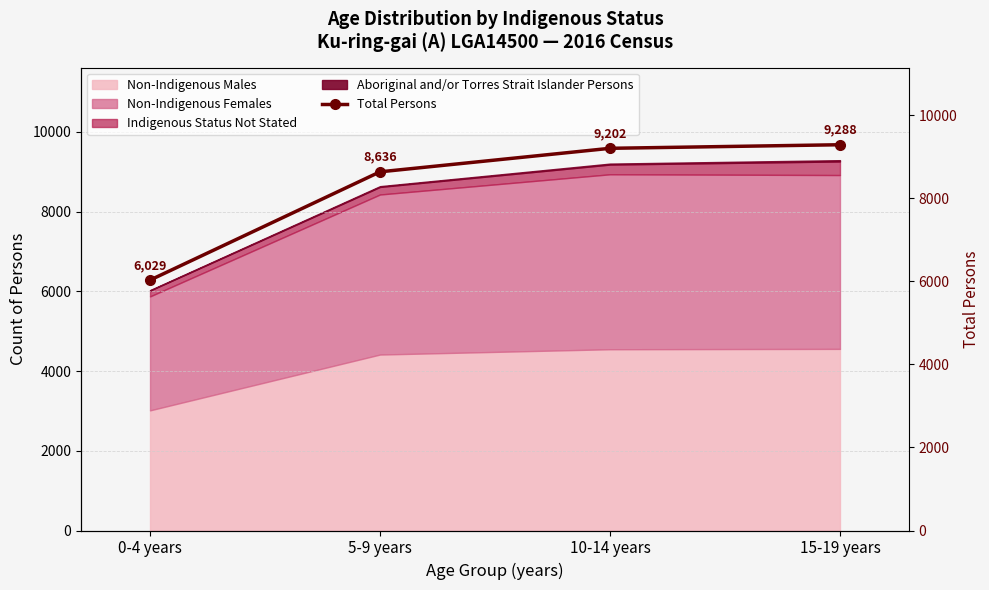

What is the average value?

8289